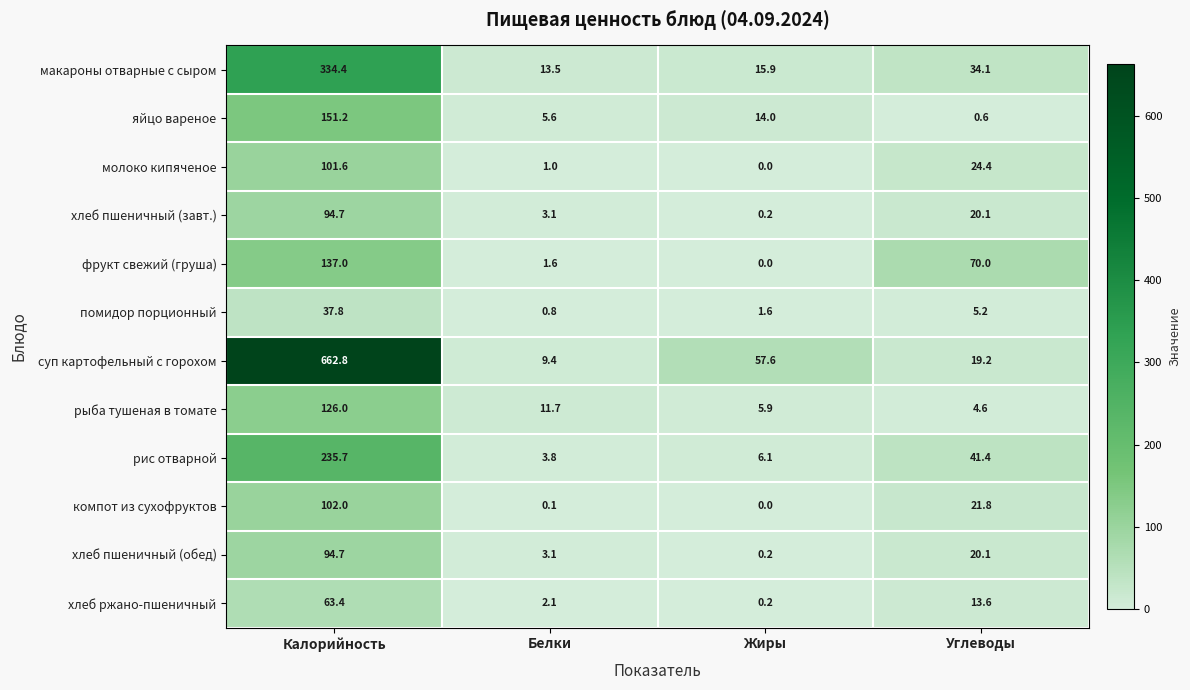

At which category does the chart reach its peak across all series?

Калорийность